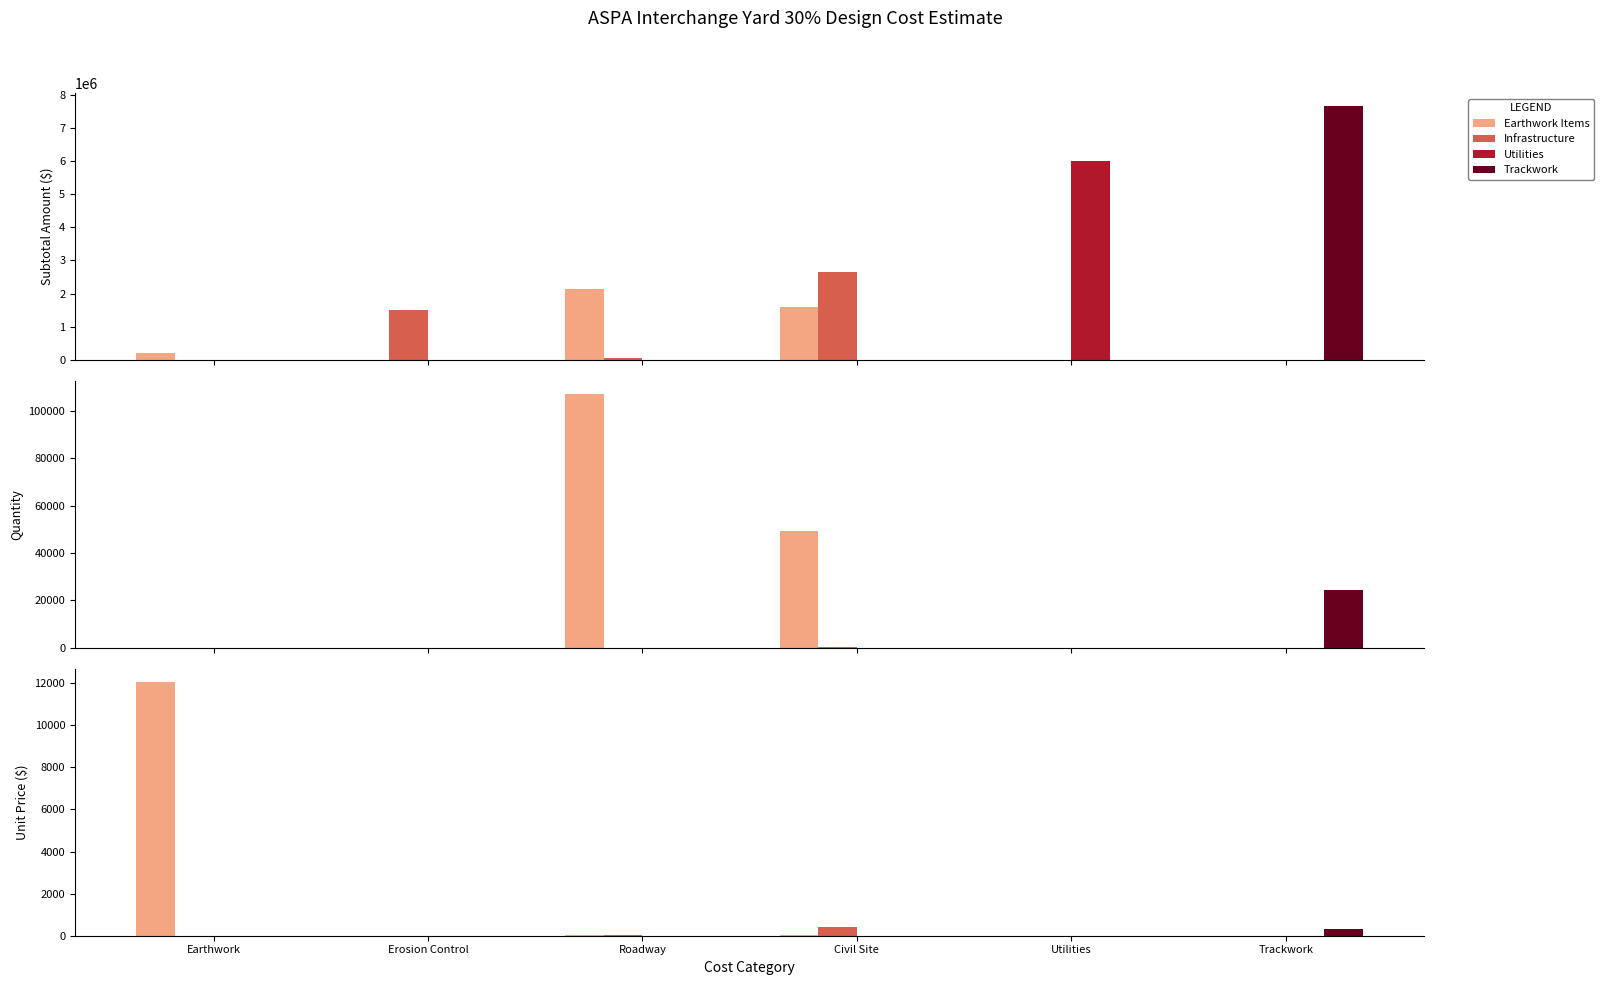

How many bars are there in total?

24